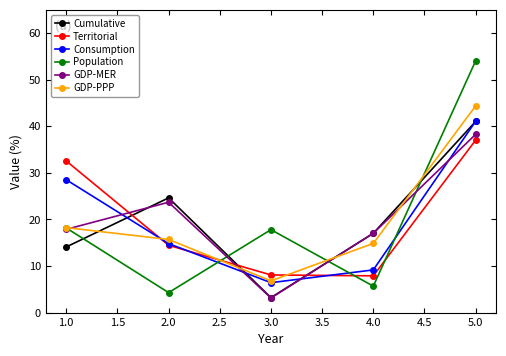

At which category is the sum across all series the highest?

5.0